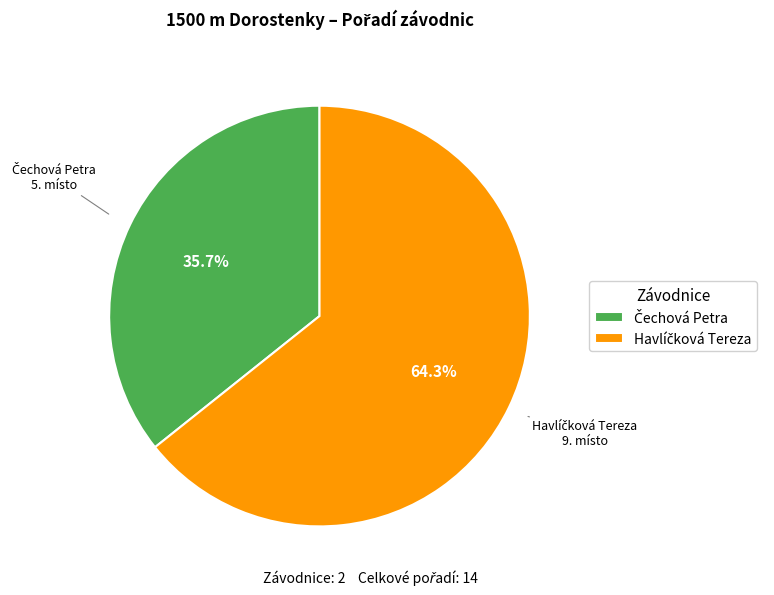

Does any single category account for the majority?

Yes